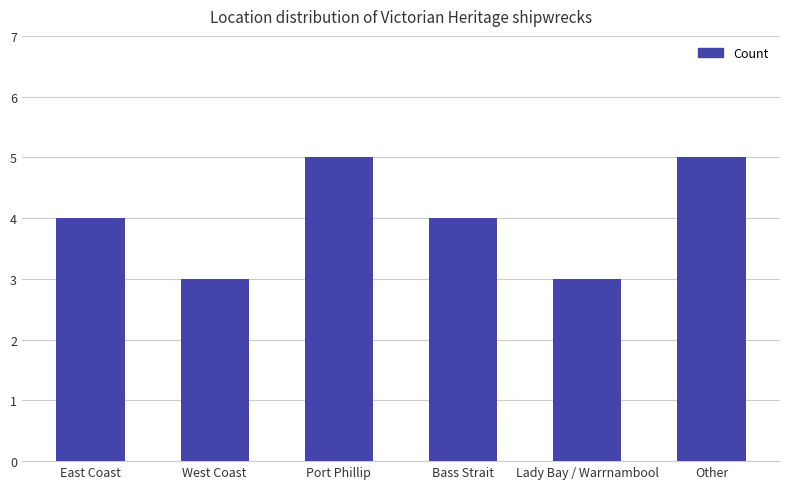

What is the ratio of the value at West Coast to the value at East Coast?

0.8